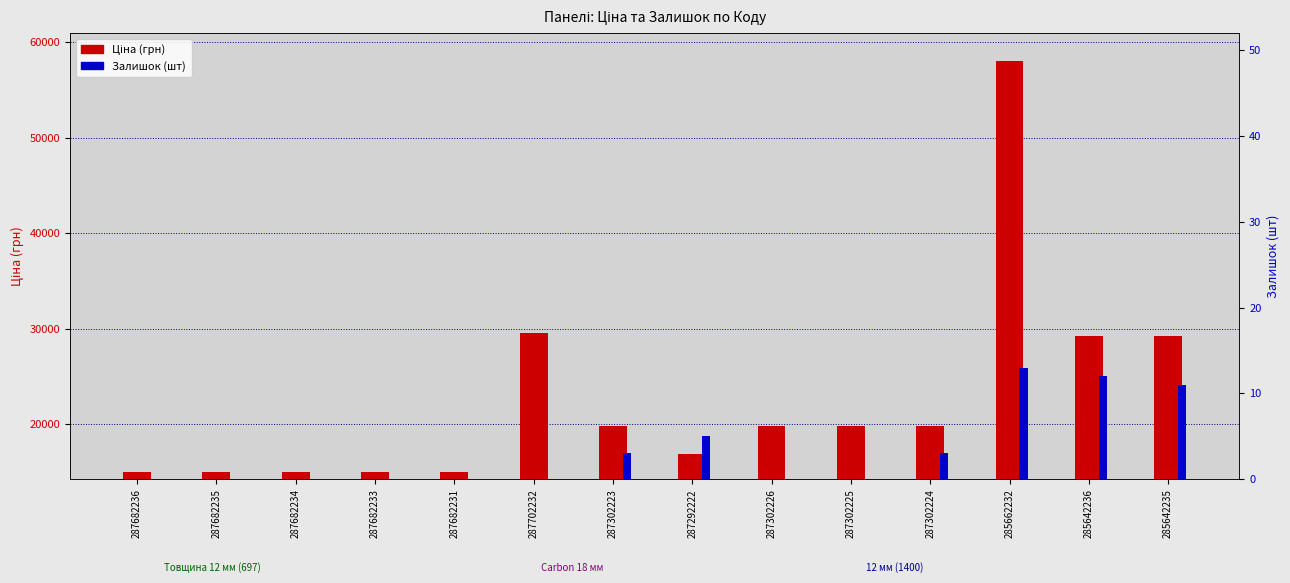

How many positive values does the Залишок (шт) series have?

6